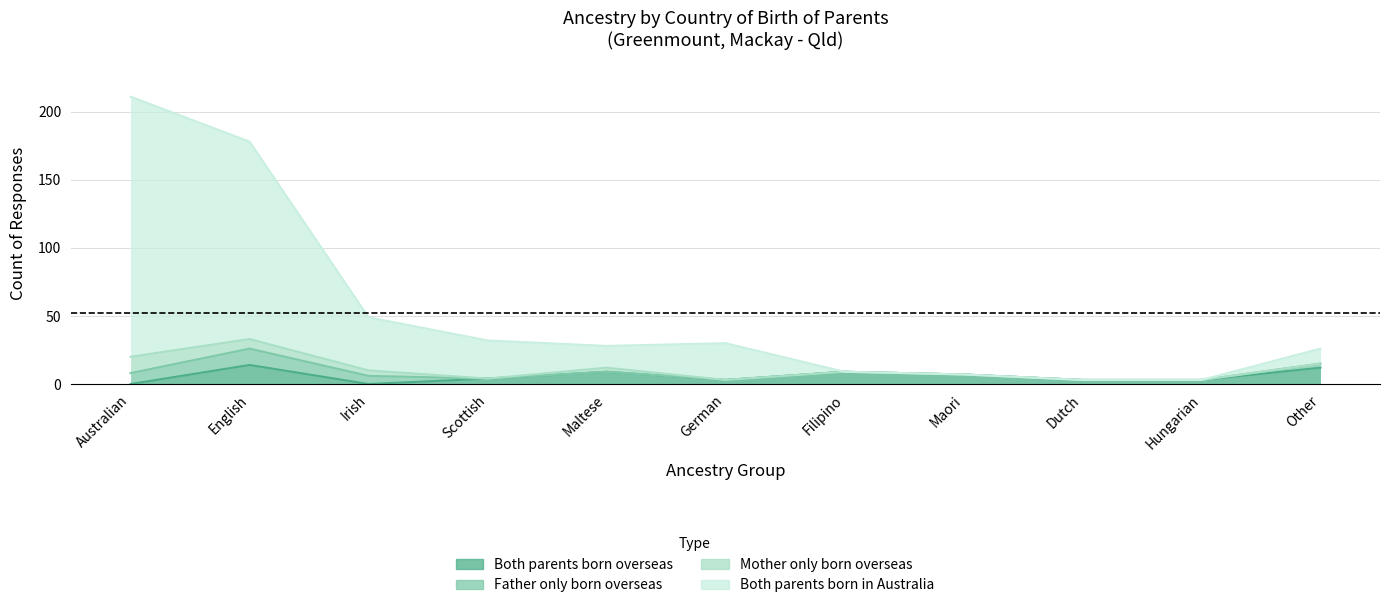

The Both parents born in Australia series shows 88 at English. True or false?

False